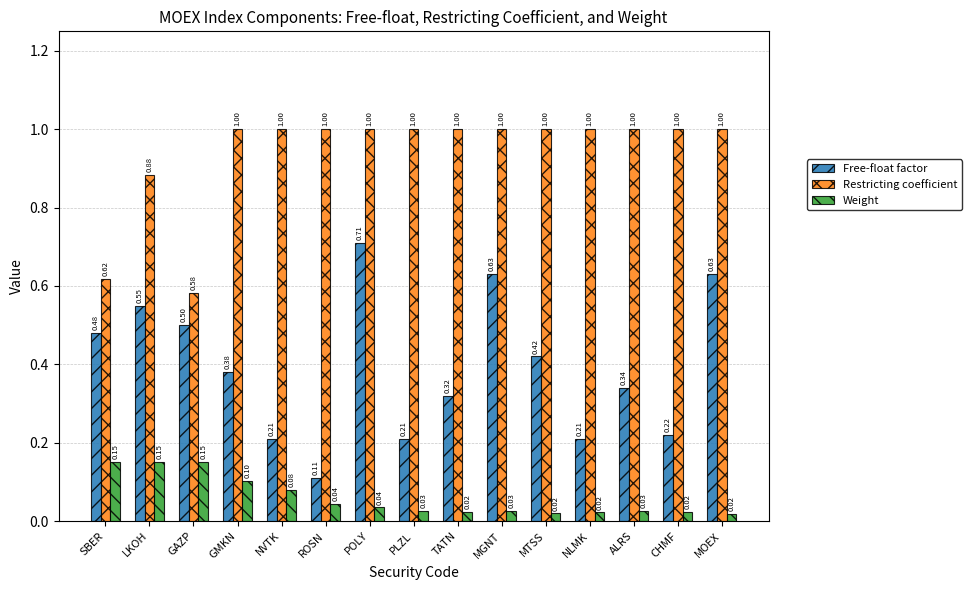

What is the value of the Restricting coefficient bar at the 15th from the left?

1.0